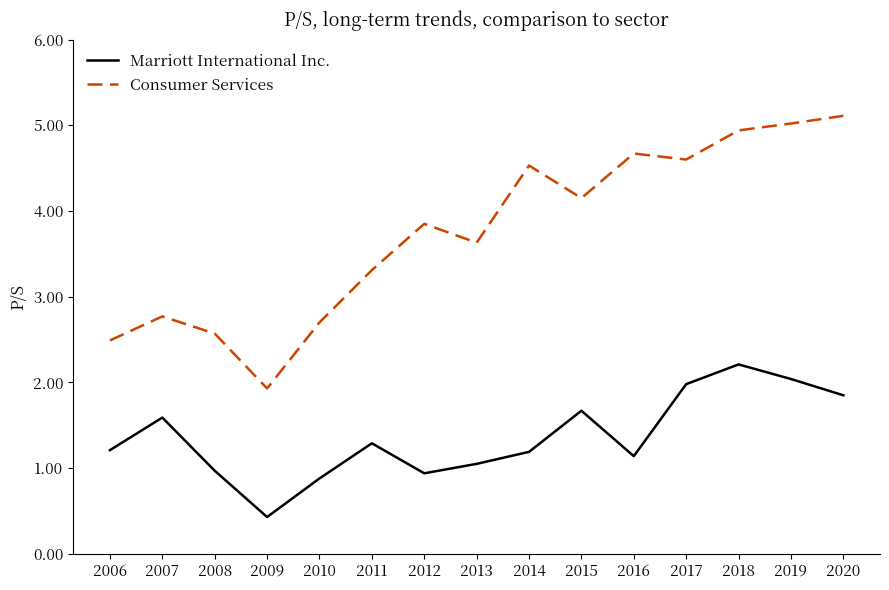

Between 2006 and 2014, which series saw the biggest shift?

Consumer Services